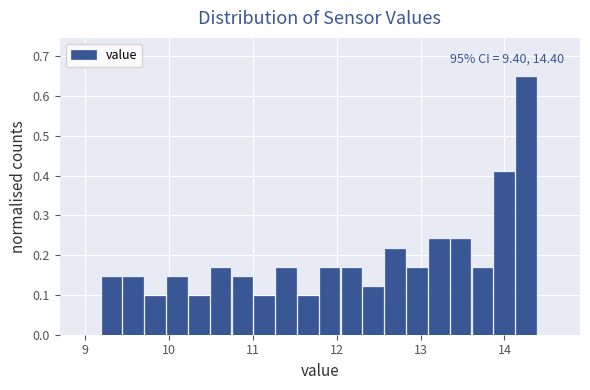

Around what value on the x-axis is the tallest bar? Give the approximate position of its centre, as read against the axis.

14.3